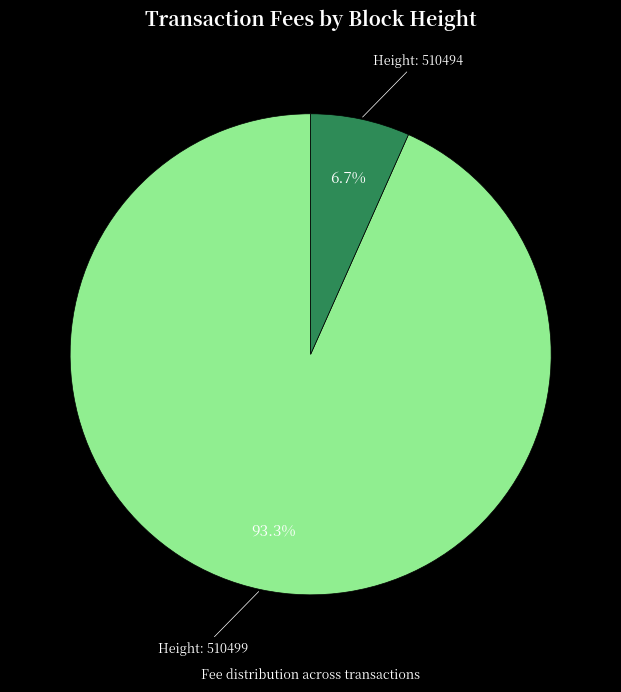

Is there any slice that represents more than half of the pie?

Yes